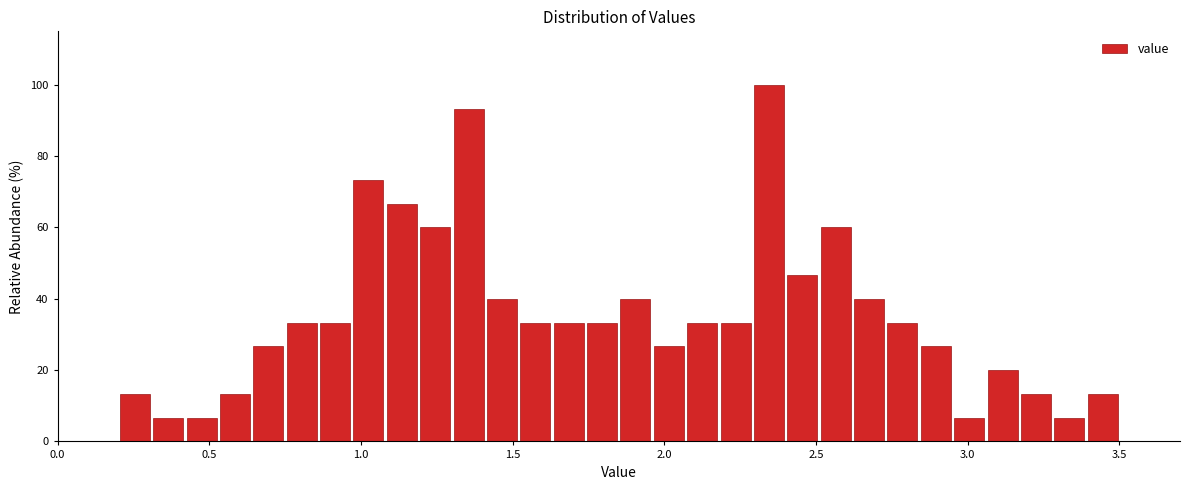

Read against the x-axis, roughly where is the centre of the tallest bar?

2.35